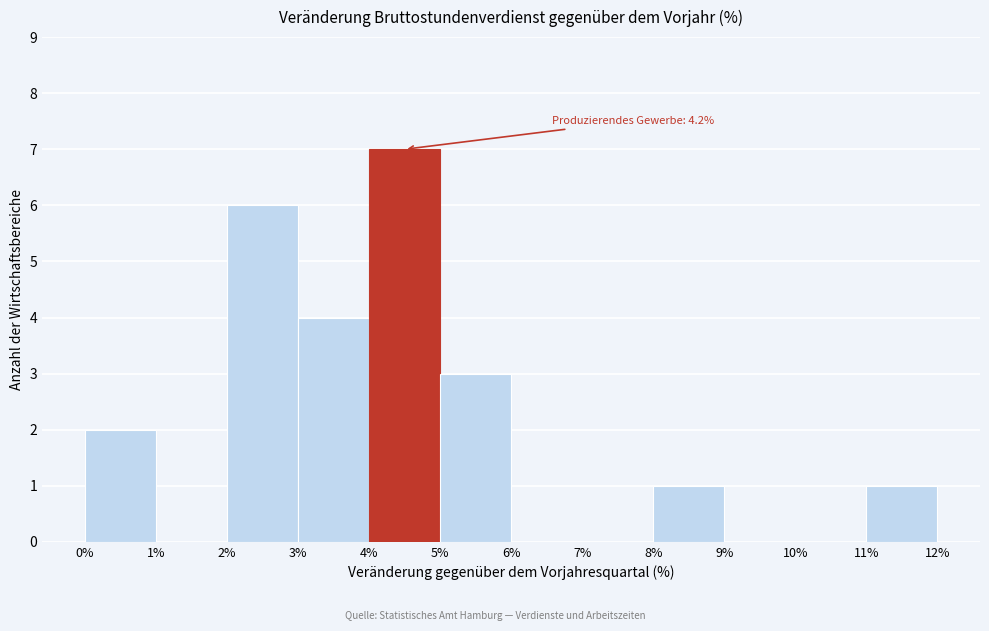

Over which range of the x-axis is the bar tallest?

4% to 5%